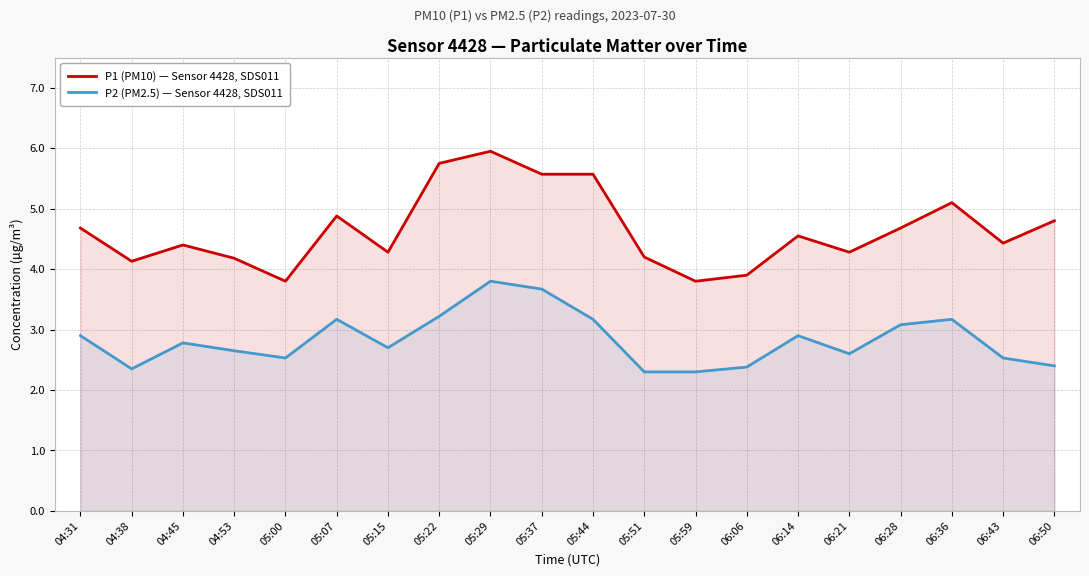

Does the chart have visible grid lines?

Yes